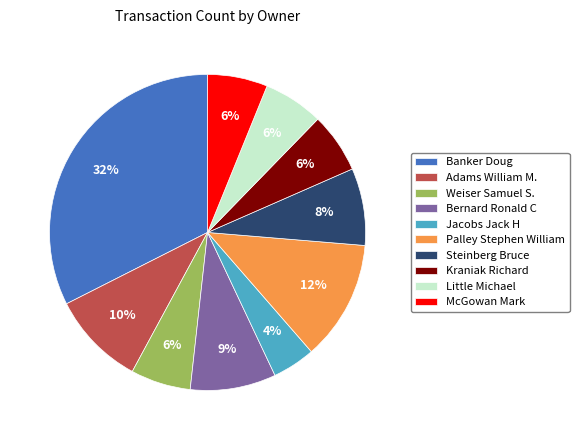

The McGowan Mark slice represents 1% of the pie. True or false?

False